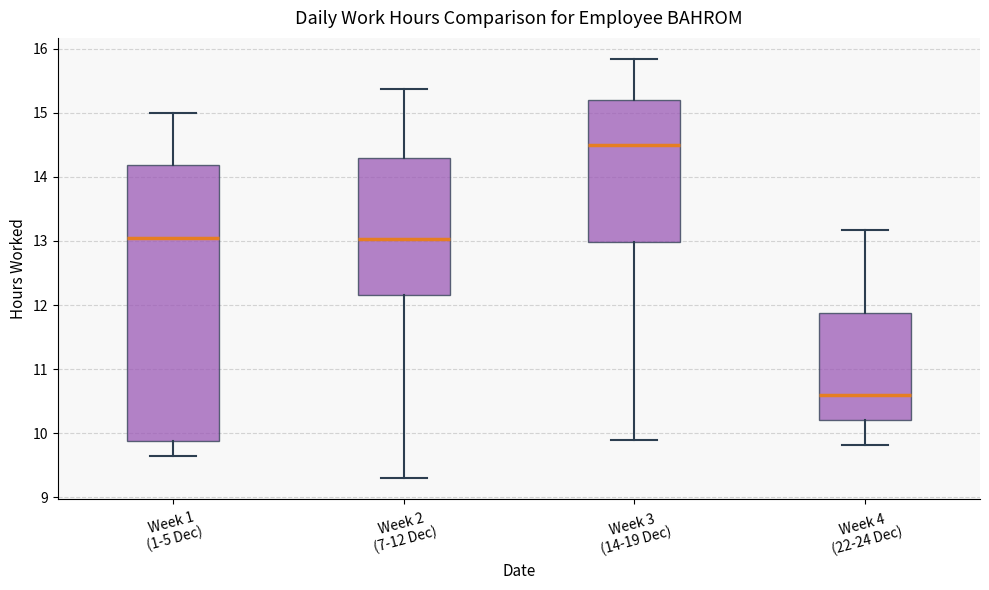

Reading left to right, read every box against the y-axis: the position of its median line, the range the box covers, and the ends of its whiskers. The values are not printed on the chart, so give them approximately, as read against the axis.

Week 1 (1-5 Dec): median 13.0, box 9.9 to 14.2, whiskers 9.6 to 15.0
Week 2 (7-12 Dec): median 13.0, box 12.2 to 14.3, whiskers 9.3 to 15.4
Week 3 (14-19 Dec): median 14.5, box 13.0 to 15.2, whiskers 9.9 to 15.8
Week 4 (22-24 Dec): median 10.6, box 10.2 to 11.9, whiskers 9.8 to 13.2